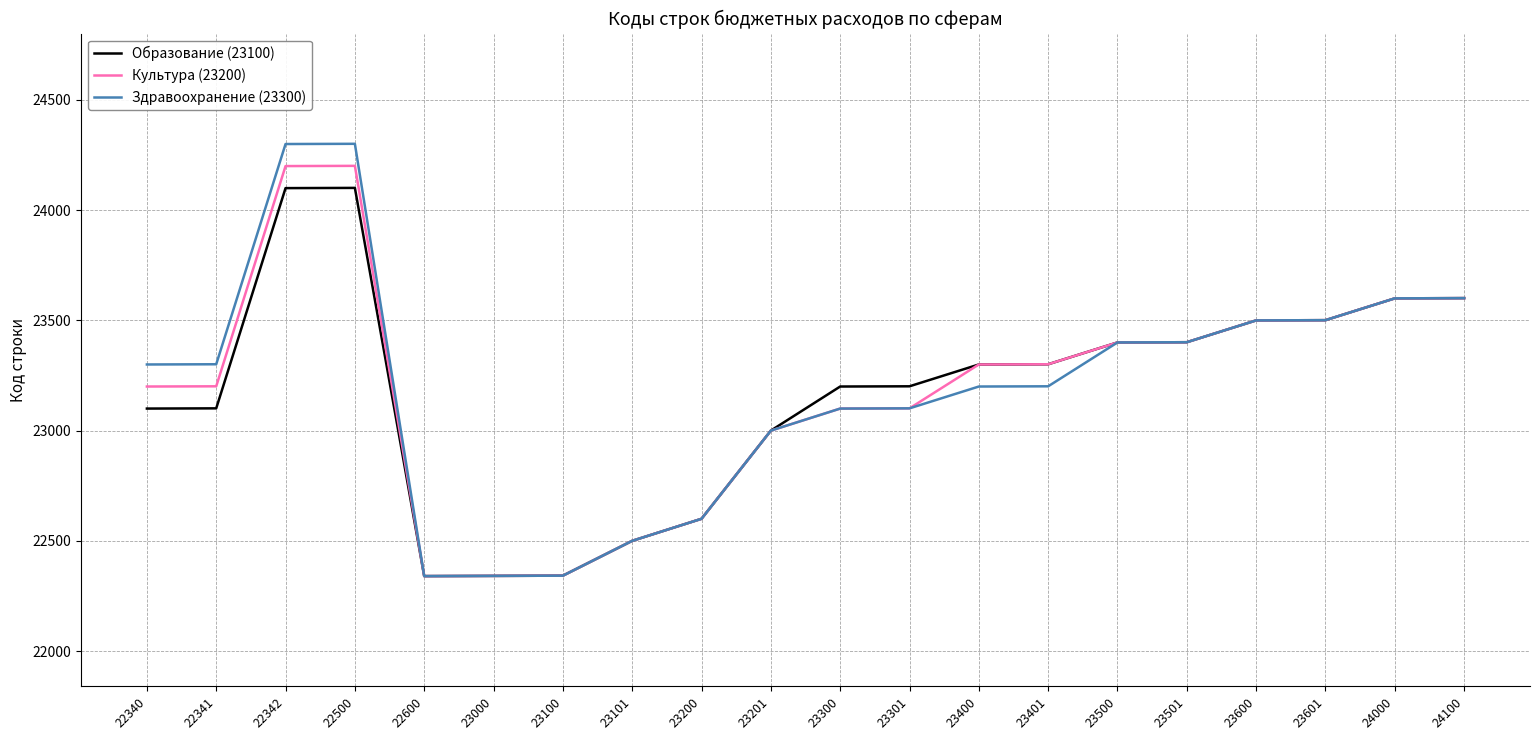

What is the difference between the second highest and minimum values in the Образование (23100) series?

1760